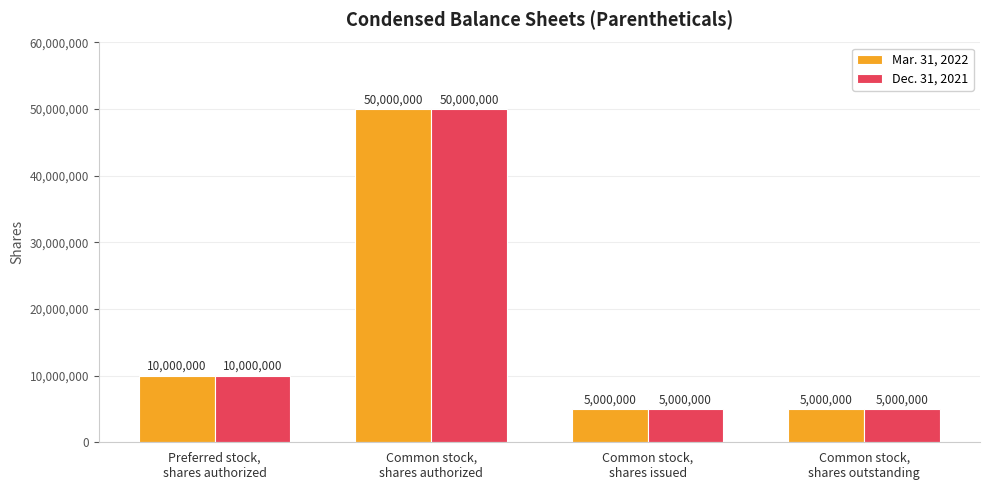

Count the number of categories in the chart.

4